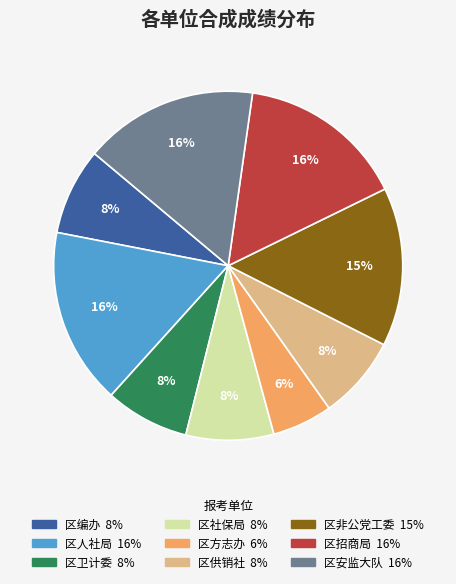

Does any single category account for the majority?

No